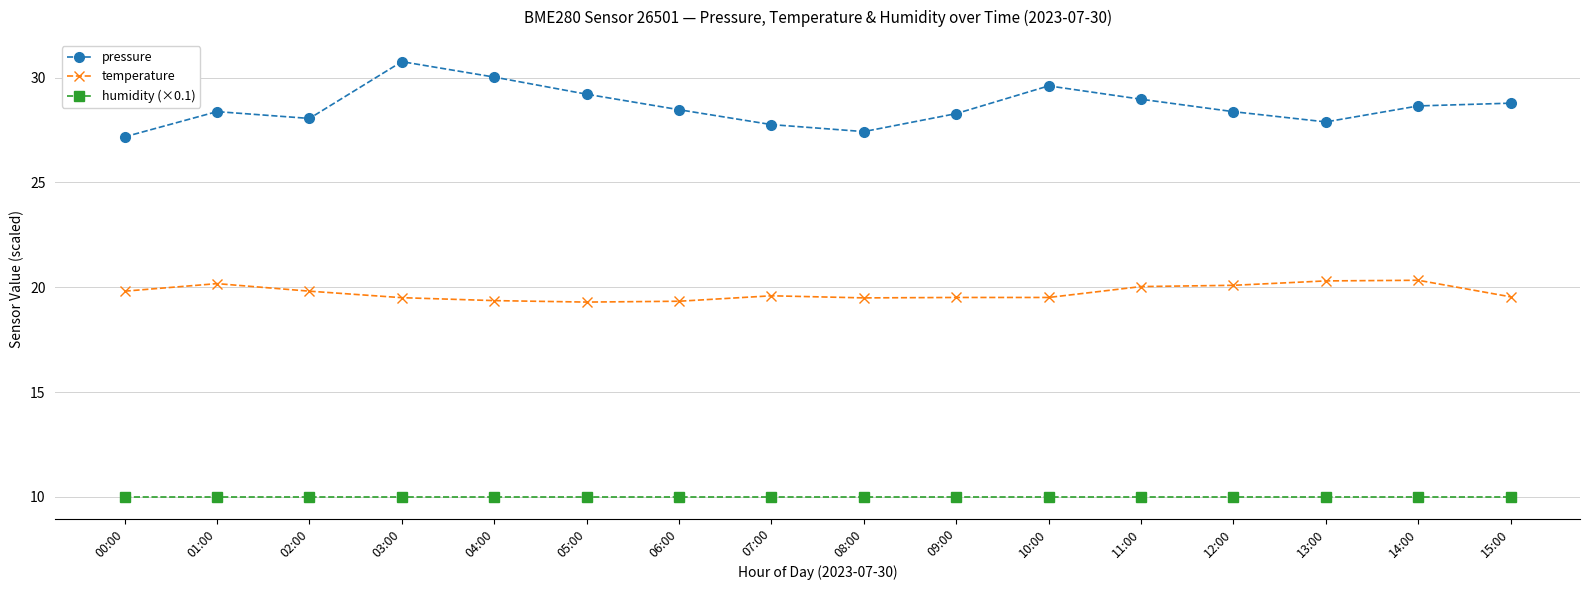

What is the minimum value shown in the chart?

10.0